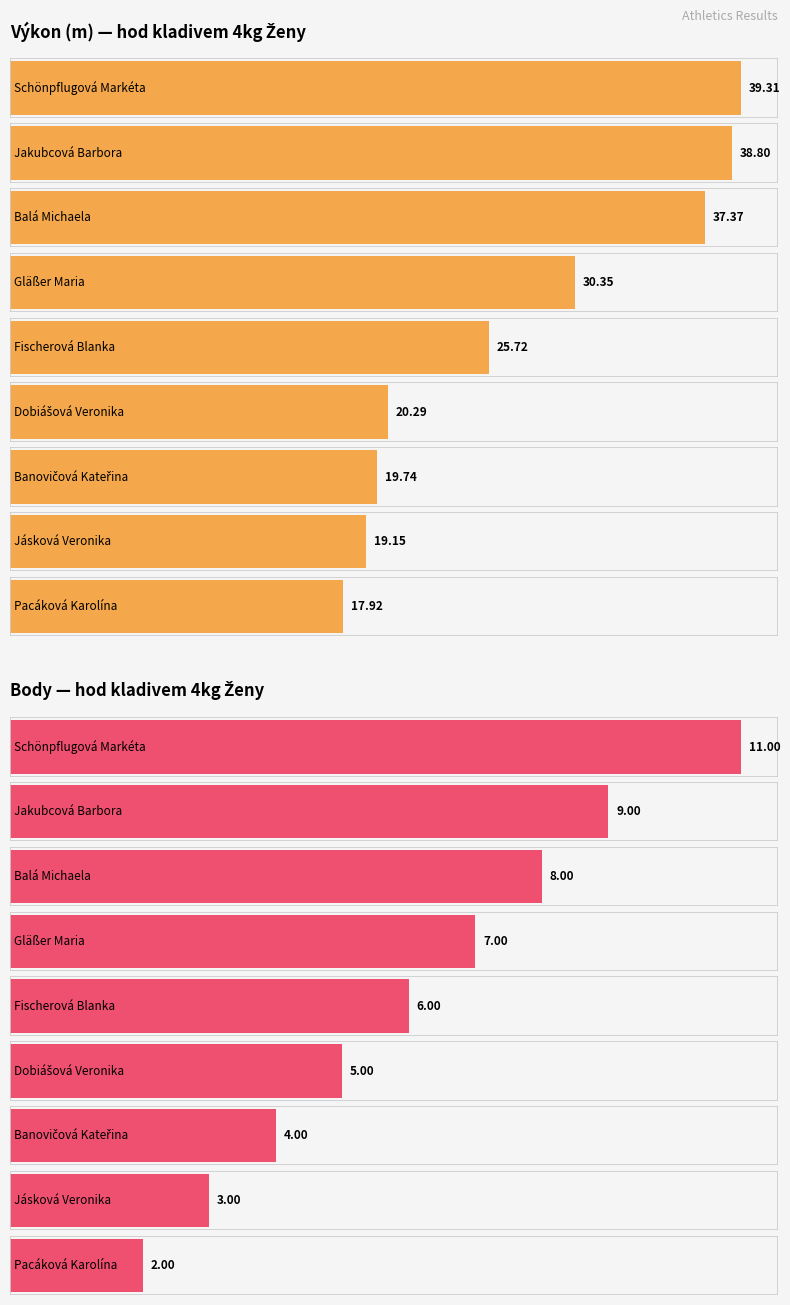

At which label does Výkon reach its peak?

Schönpflugová Markéta